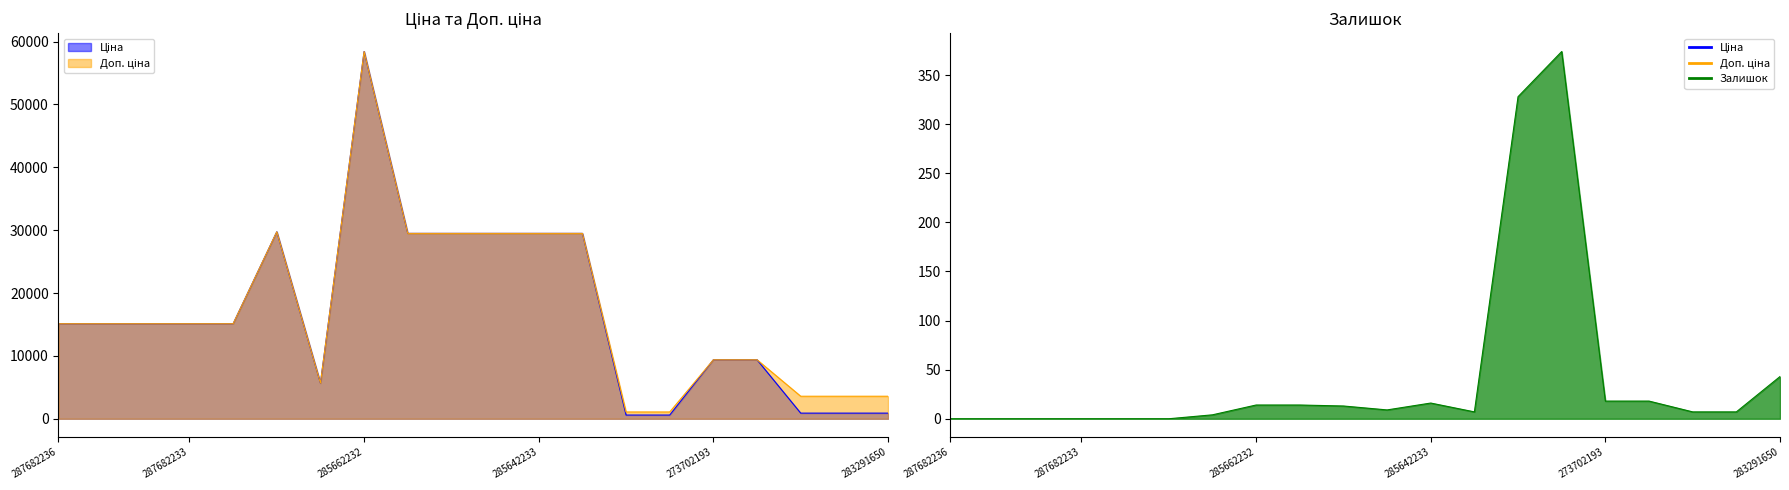

Rank the series at 285642236 from lowest to highest value.

Залишок, Ціна, Доп. ціна